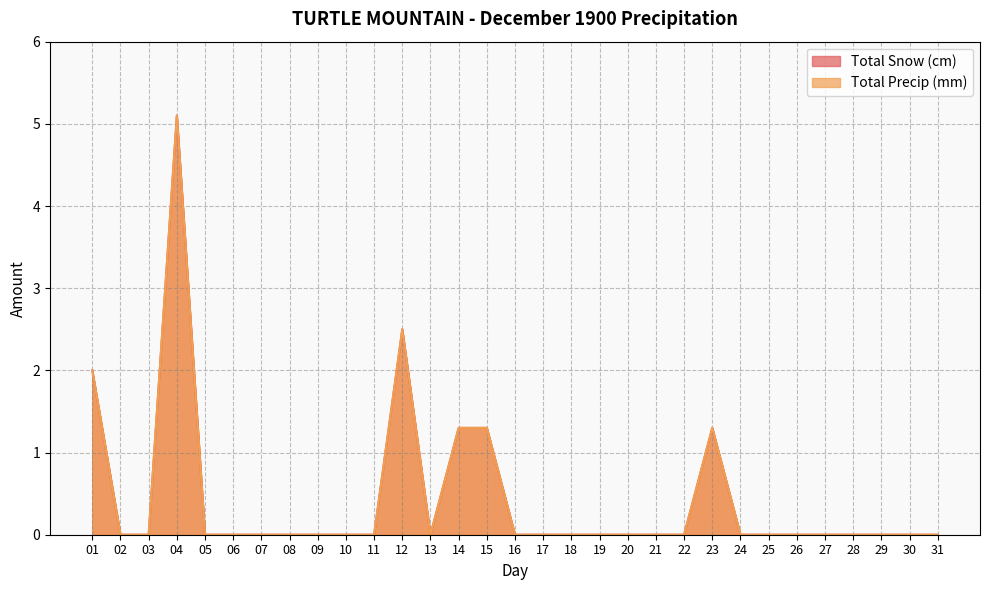

At which label is Total Snow (cm) closest to 2?

01